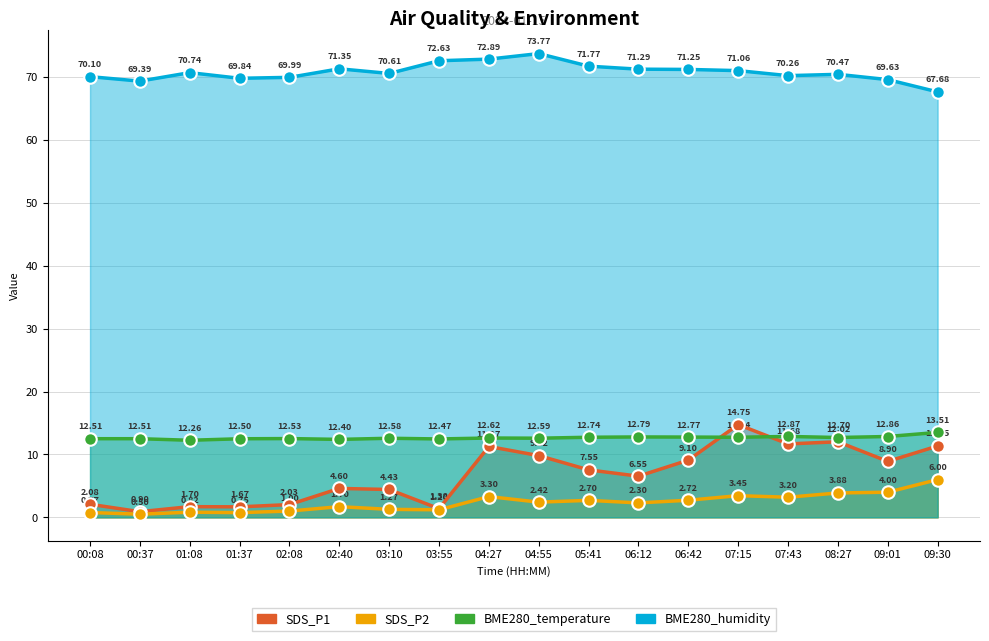

Which series ends up on top after the final intersection of BME280_temperature and SDS_P1?

BME280_temperature